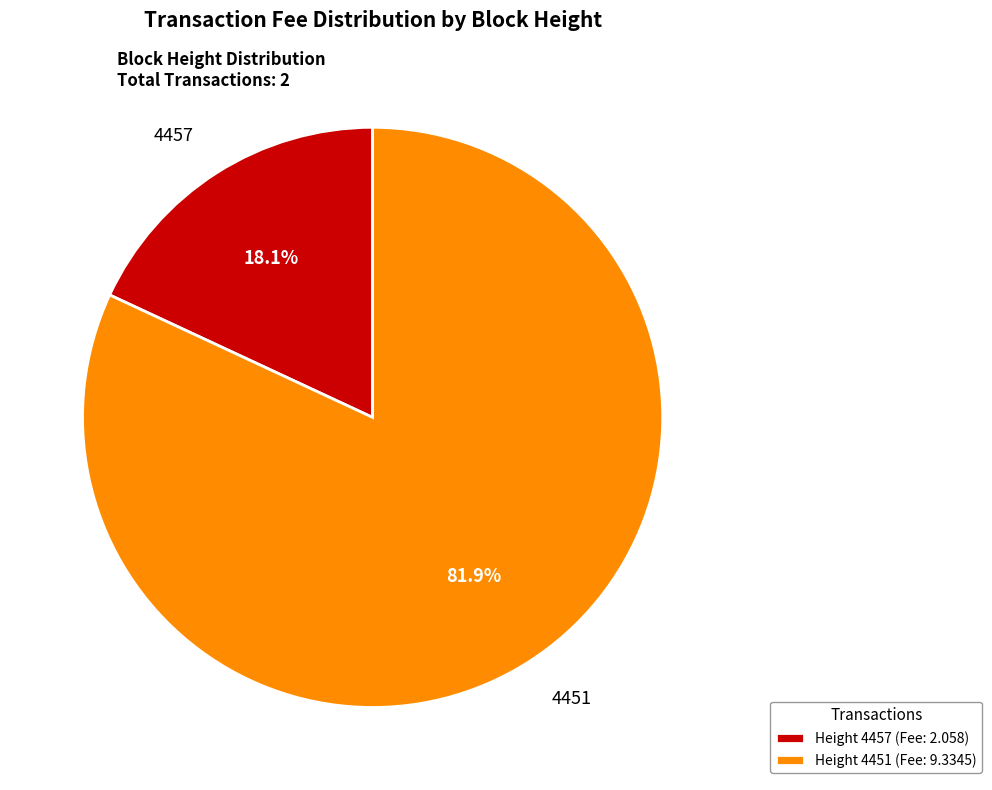

What is the majority slice?

Height 4451 (Fee: 9.3345)